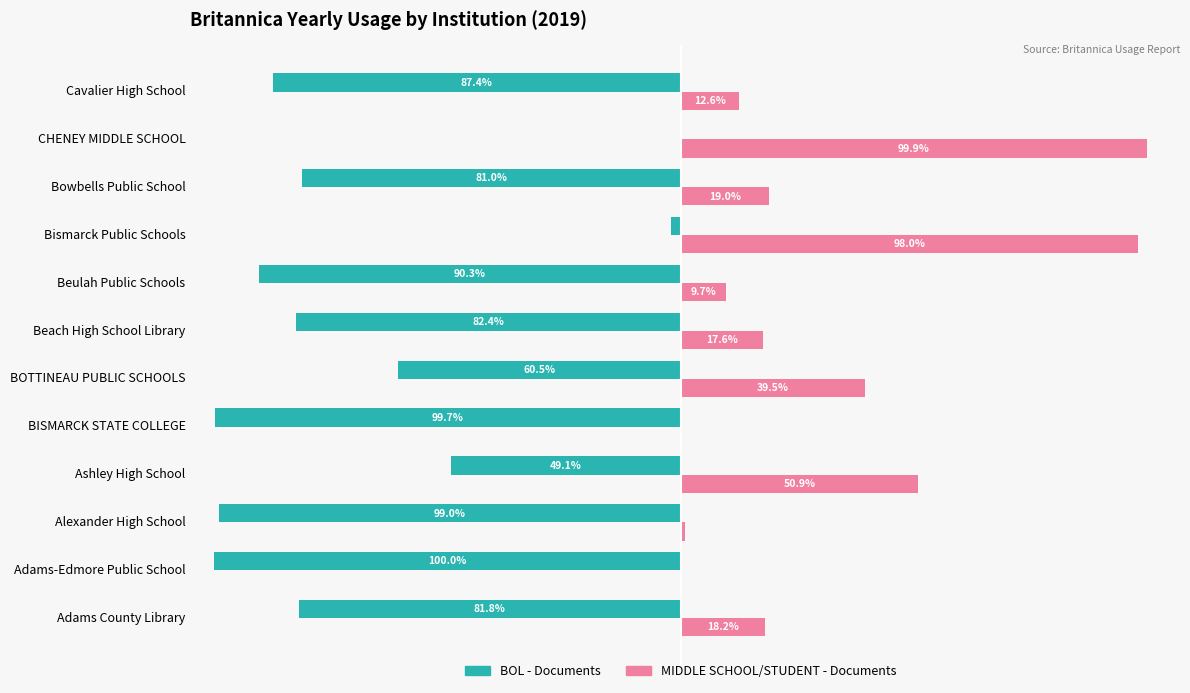

At which label is MIDDLE SCHOOL/STUDENT - Documents closest to 49?

Ashley High School